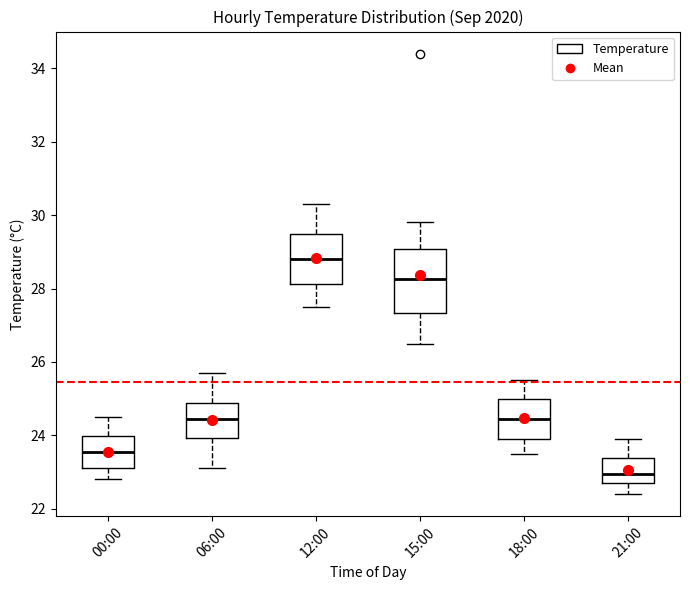

Which box's median line is the highest?

12:00